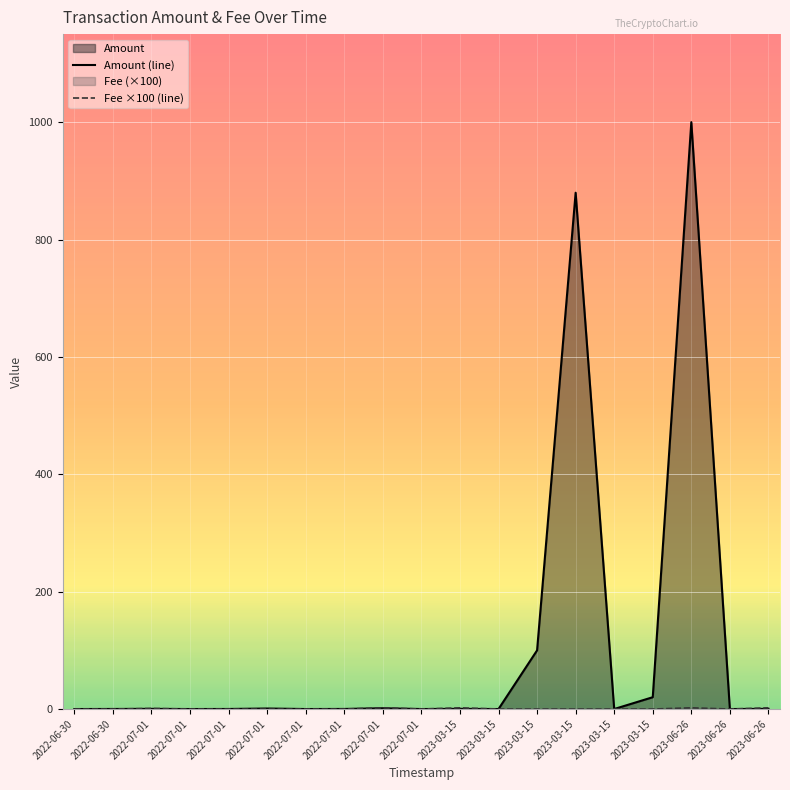

At which category does Fee ×100 (line) reach its first local peak?

2022-07-01